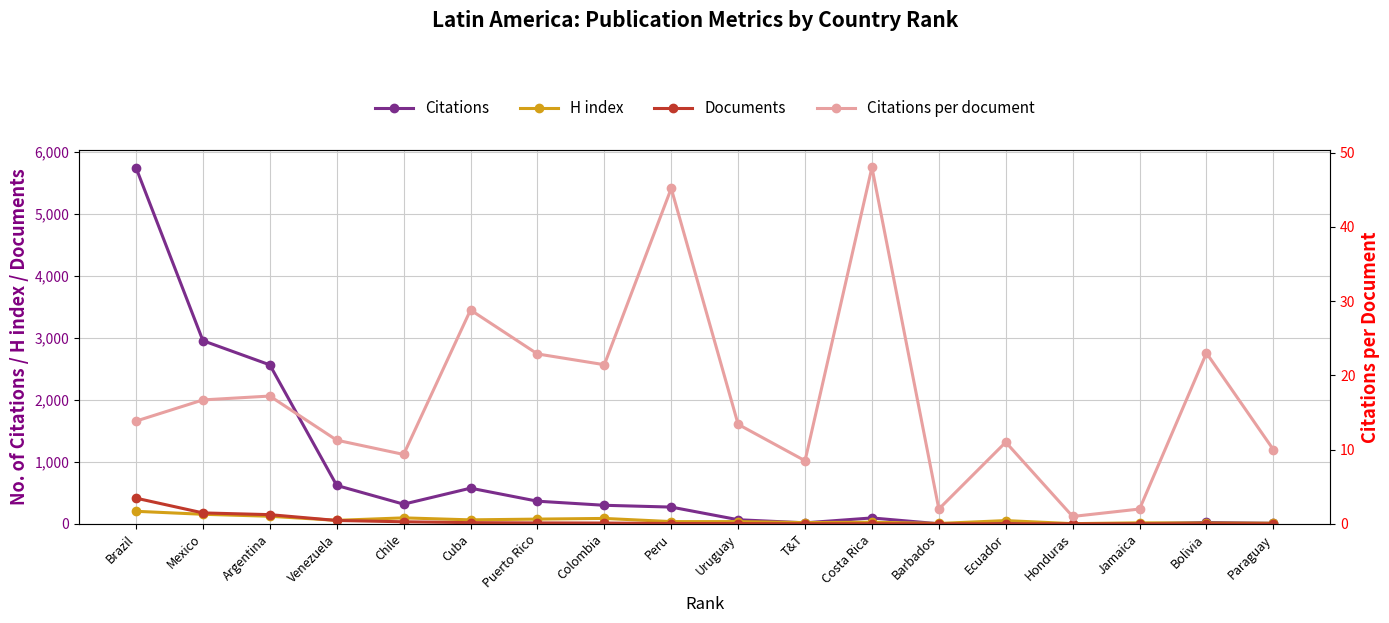

Which category has the highest value in the Documents series?

Brazil